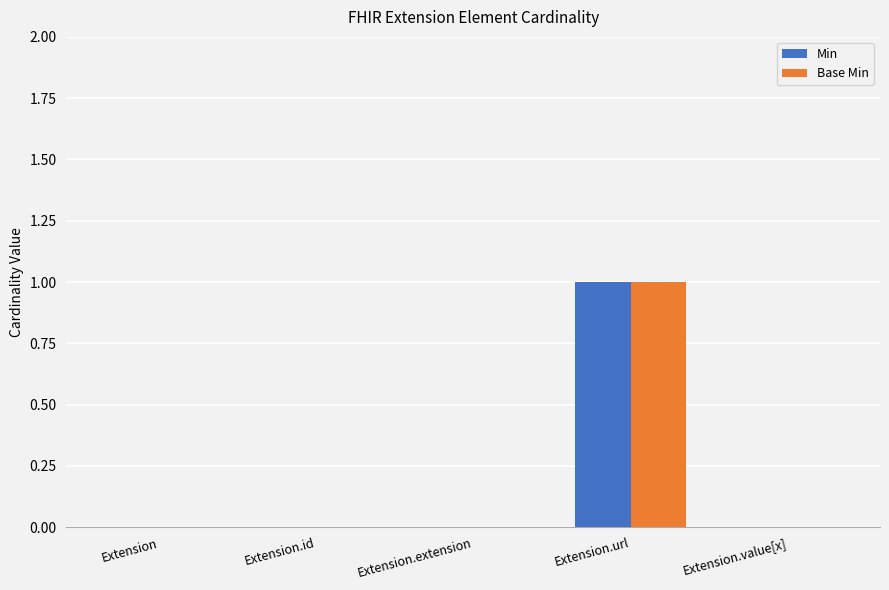

What are all the series names shown in the legend?

Min, Base Min